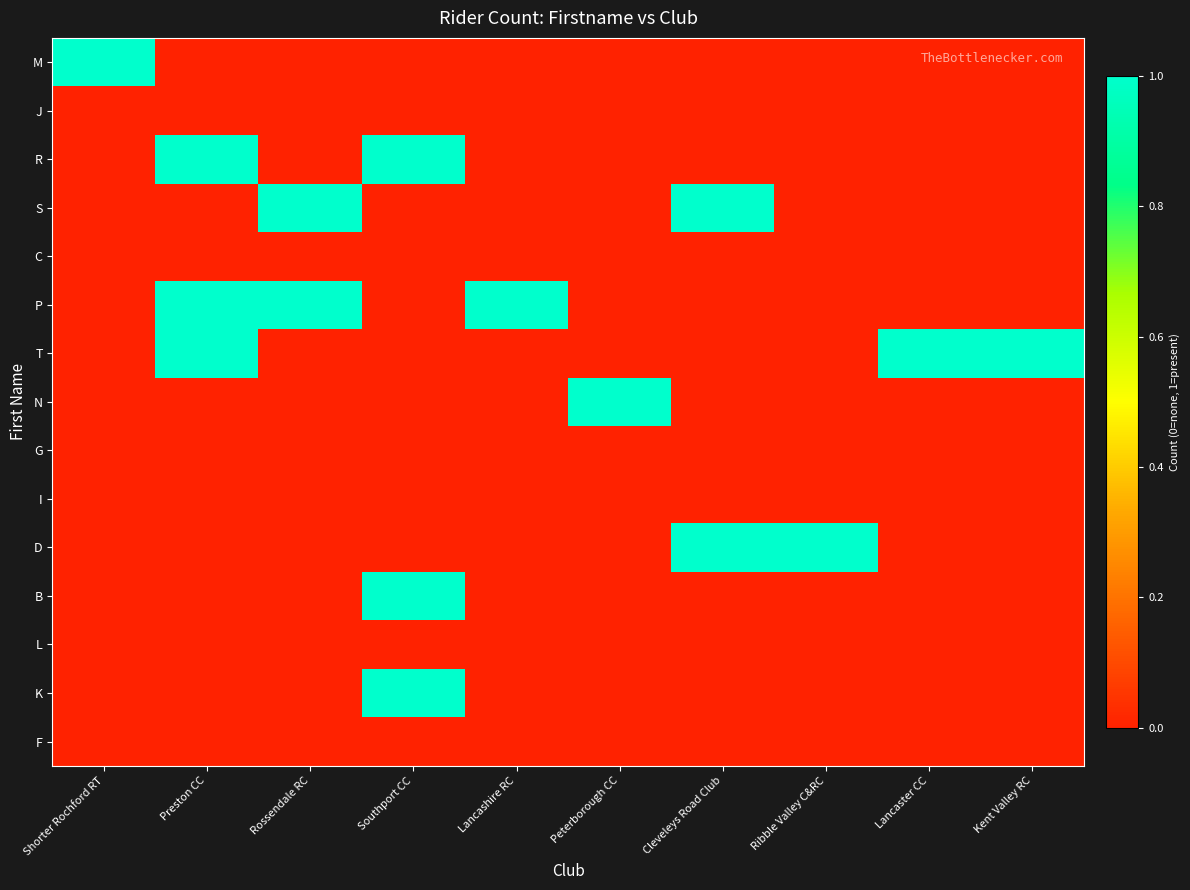

At which category is the sum across all series the highest?

Preston CC